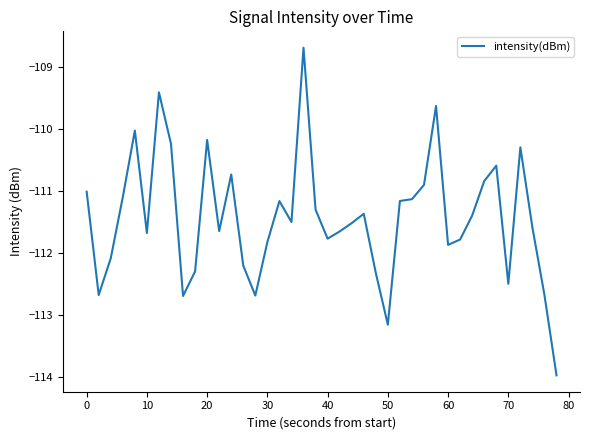

How many distinct data groups are displayed?

1